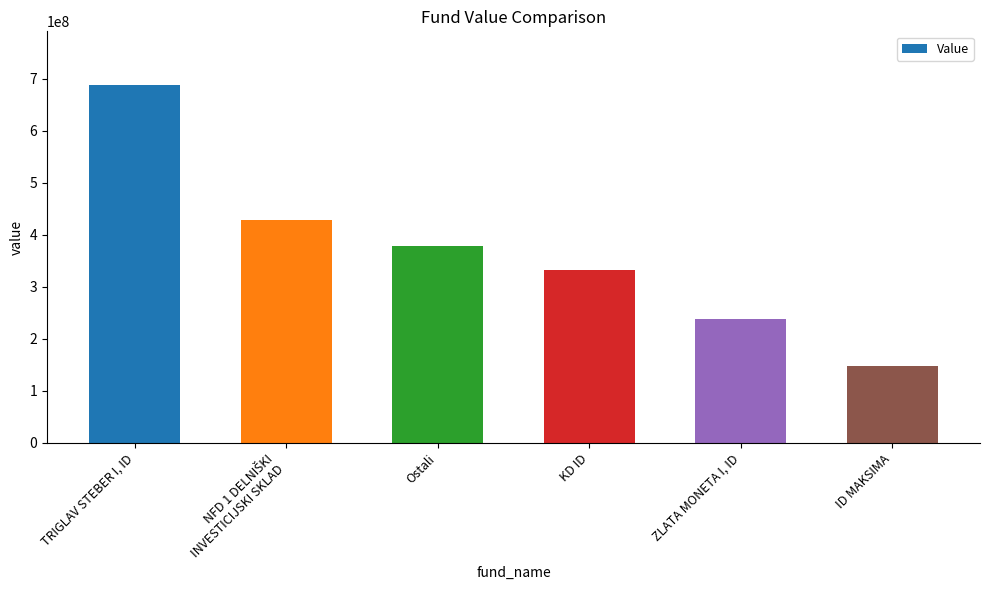

True or false: the data shows 165174381.6 at ZLATA MONETA I, ID.

False